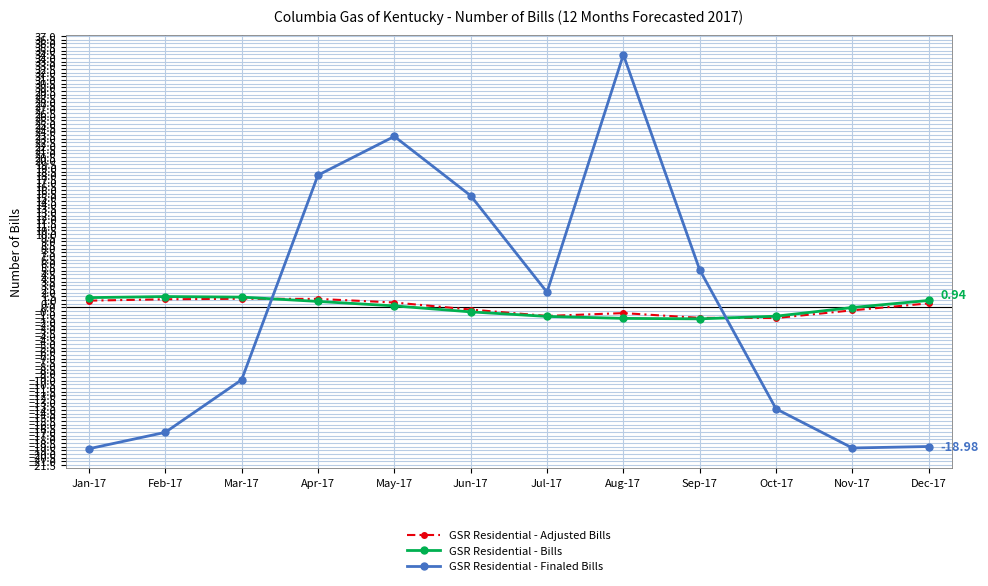

True or false: GSR Residential - Finaled Bills has more than 0 interior local peaks.

True